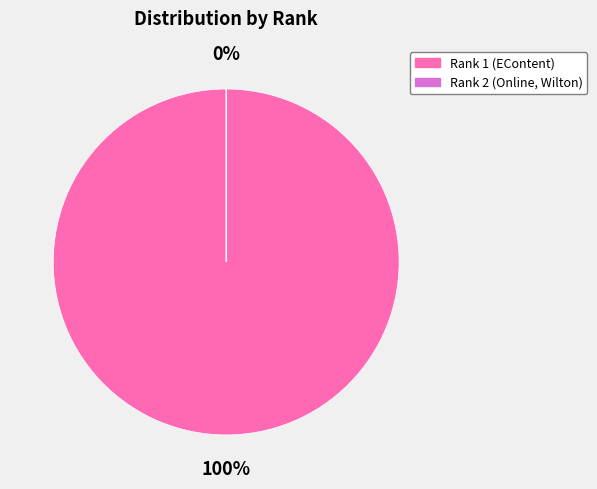

Which slice is the smallest?

2